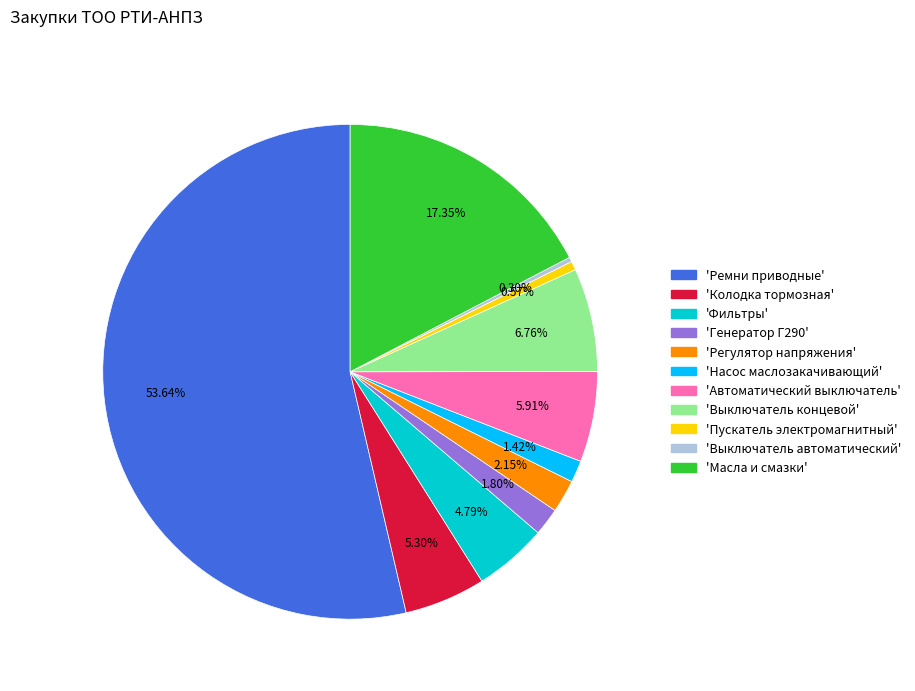

Is there any slice that represents more than half of the pie?

Yes